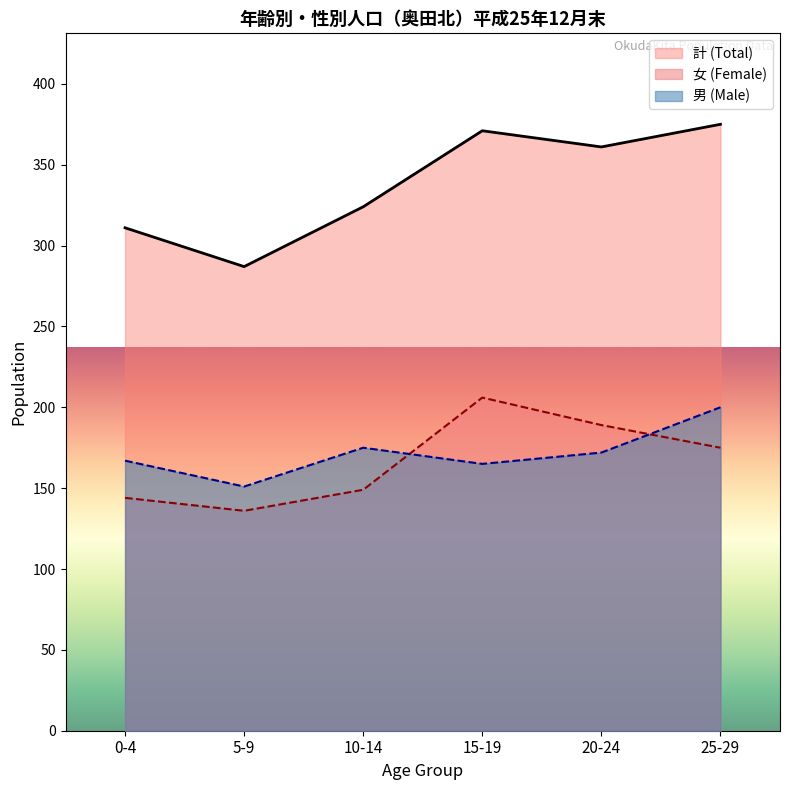

Which series has the widest spread of values?

計 (Total)